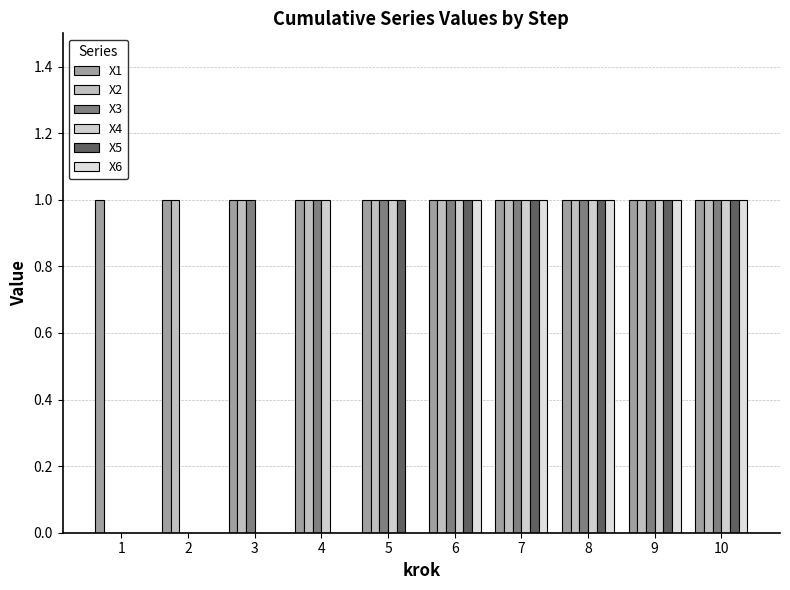

What are all the series names shown in the legend?

X1, X2, X3, X4, X5, X6